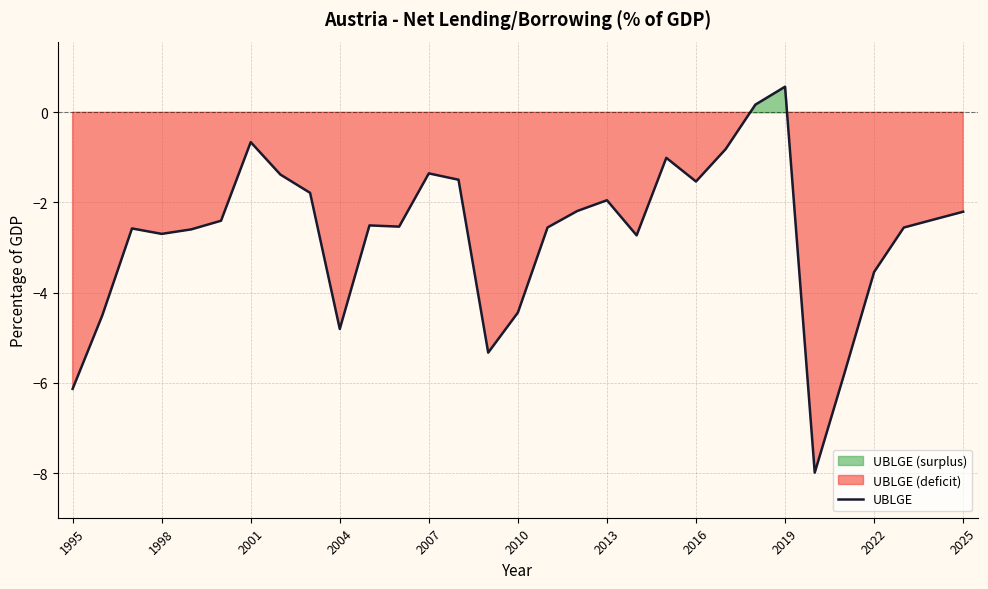

What is the maximum value for UBLGE?

0.6